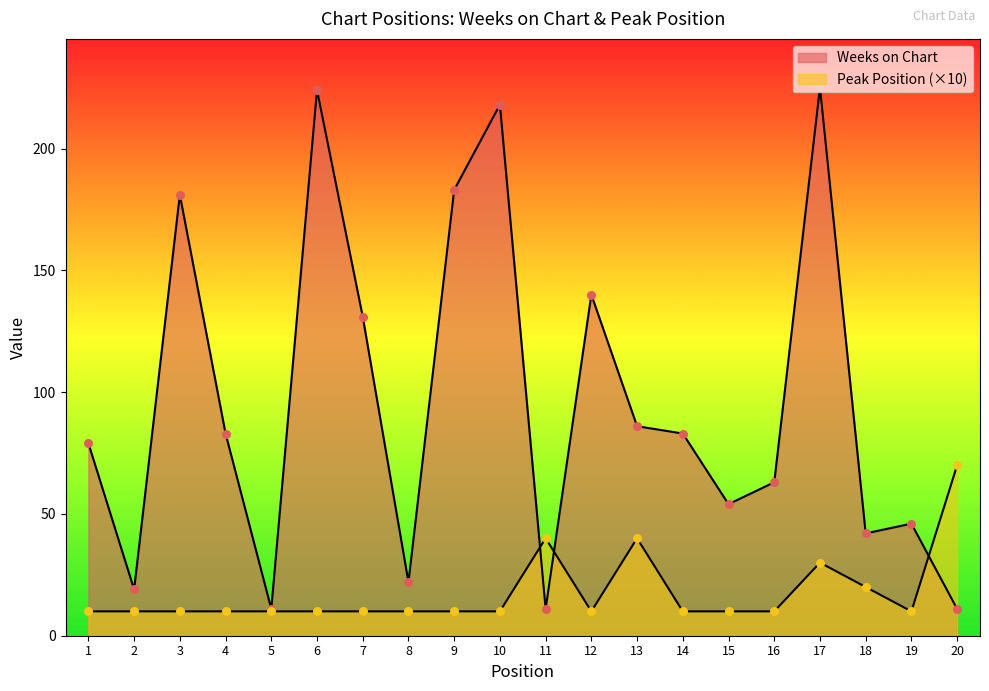

Which series has the largest Y range (max minus min)?

Weeks on Chart